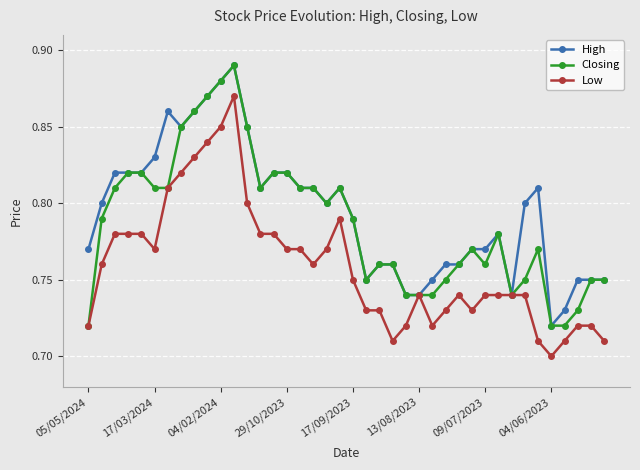

True or false: High has more than 0 interior local peaks.

True